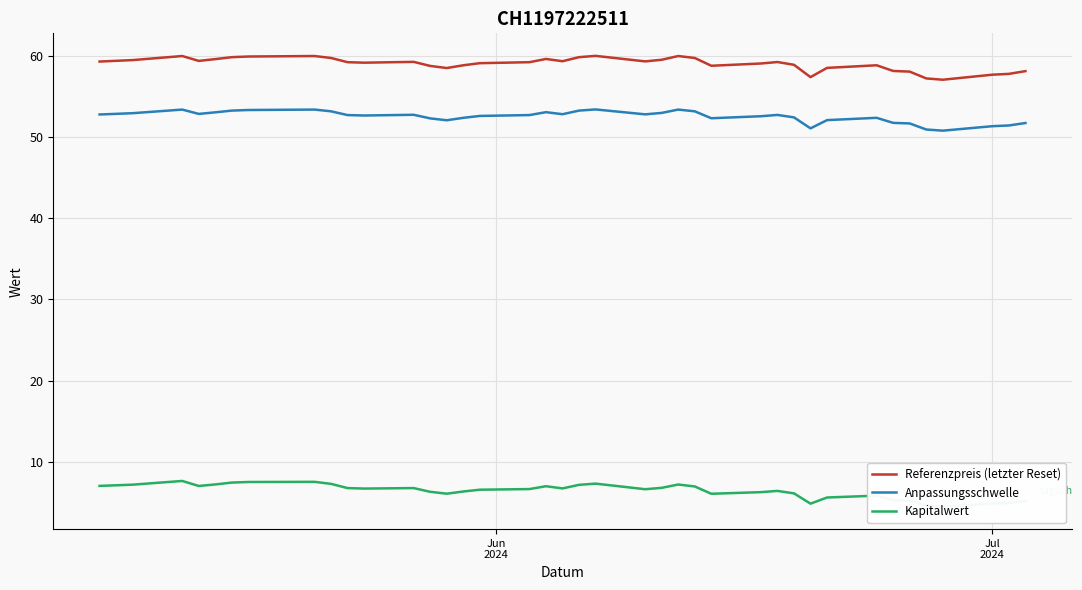

Count the number of data series in this chart.

3